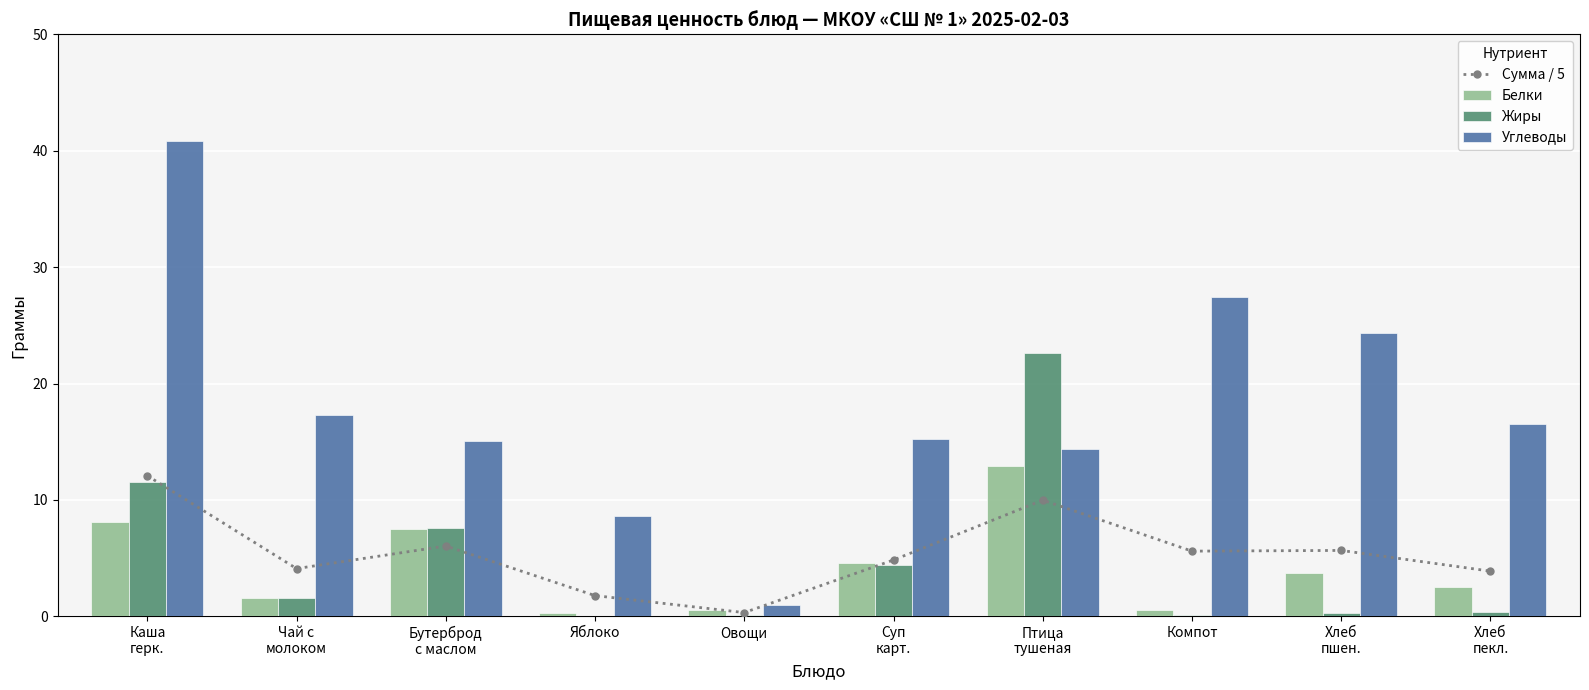

Which category has the lowest value across all series?

Яблоко